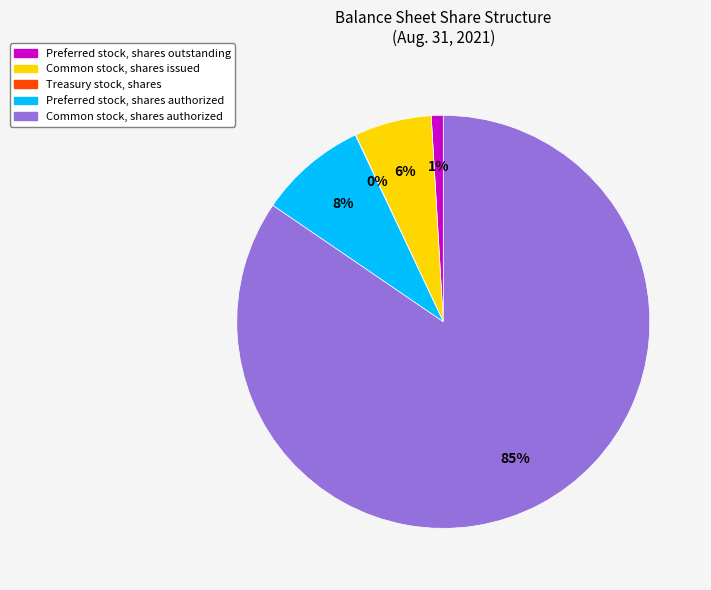

Does any single category account for the majority?

Yes